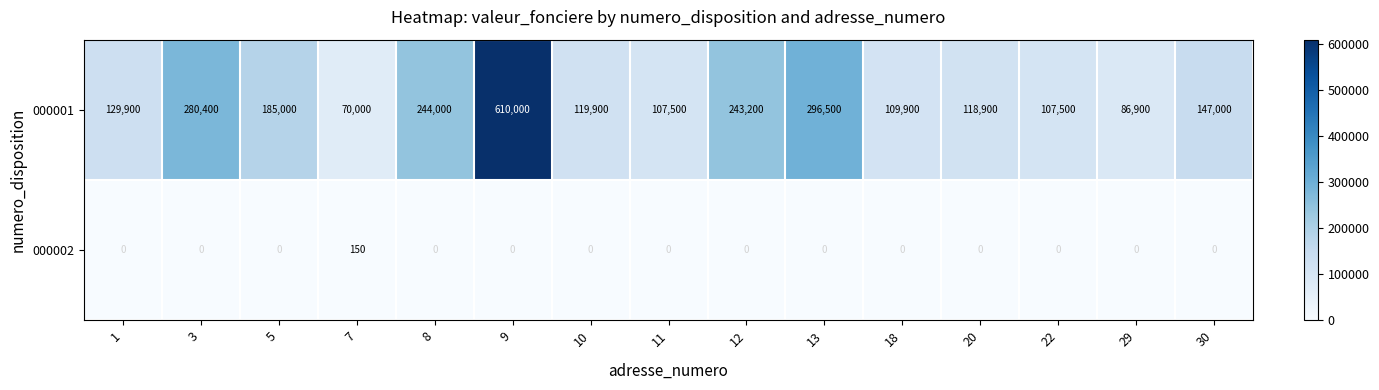

Which series changed the most between 8 and 10?

000001